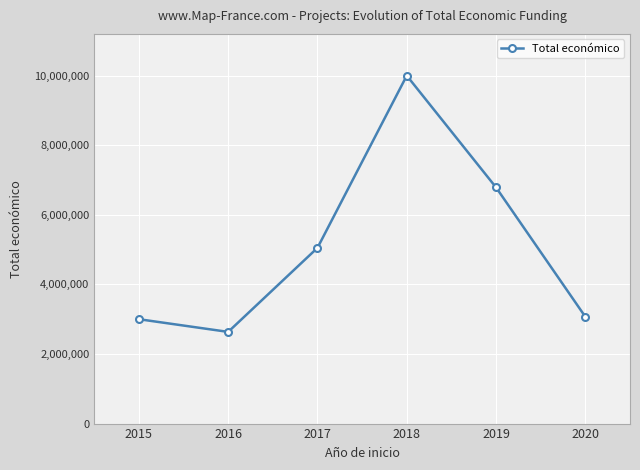

What is the value of the 1st point from the left?

3000000